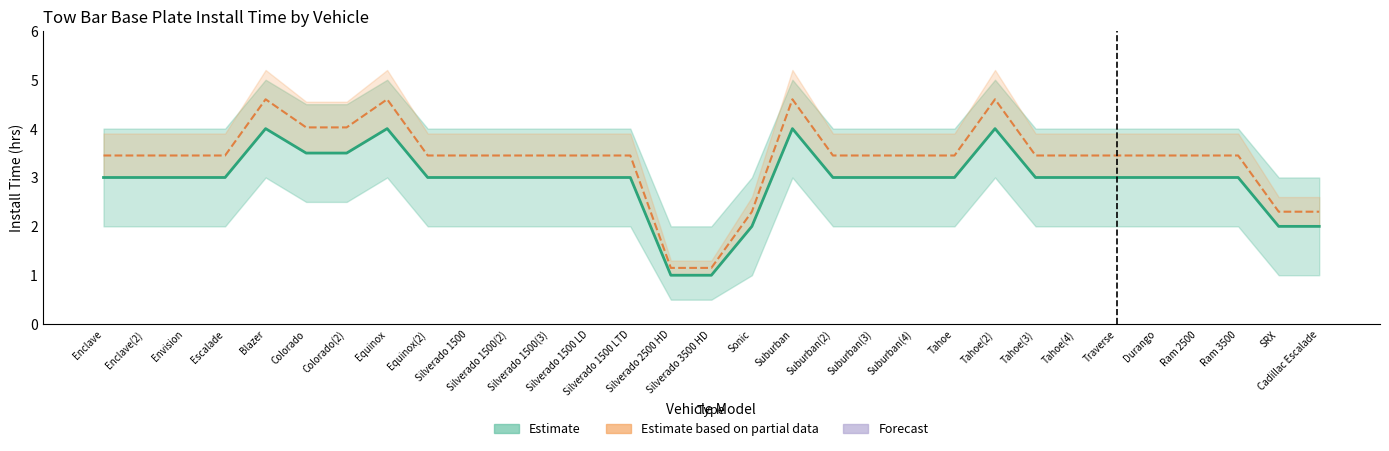

True or false: Partial Estimate and Install Time (hrs) intersect in this chart.

False